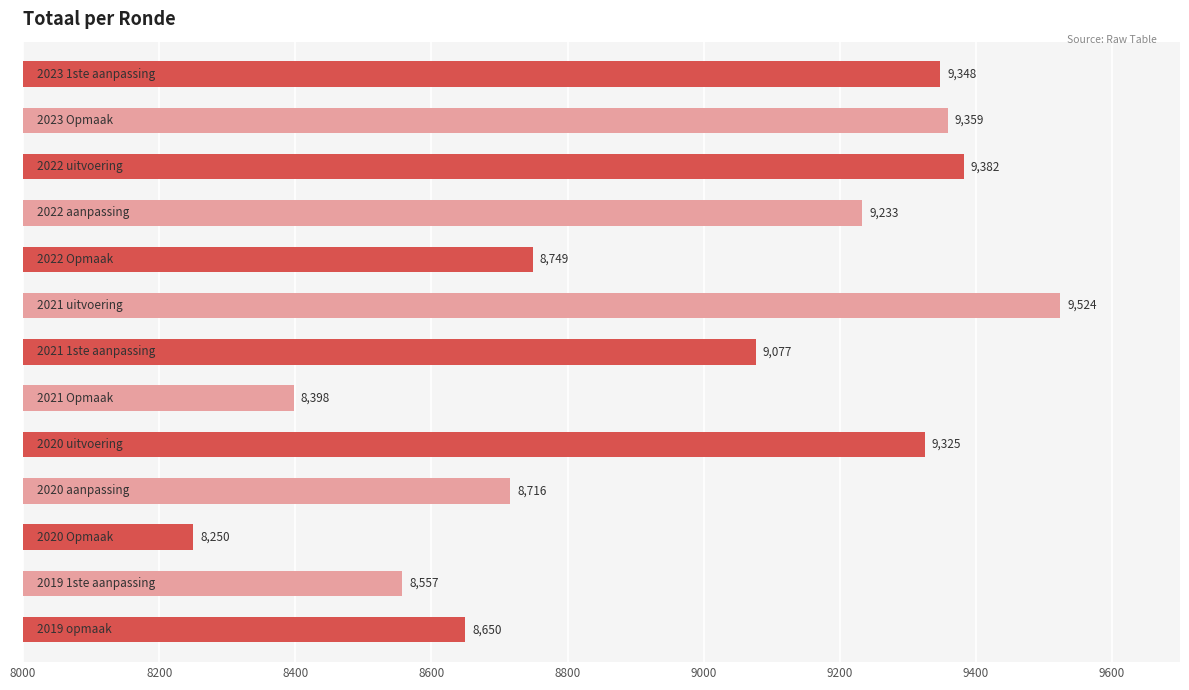

Reading bottom to top, transcribe all the data shown in this chart.

8650	8557	8250	8716	9325	8398	9077	9524	8749	9233	9382	9359	9348